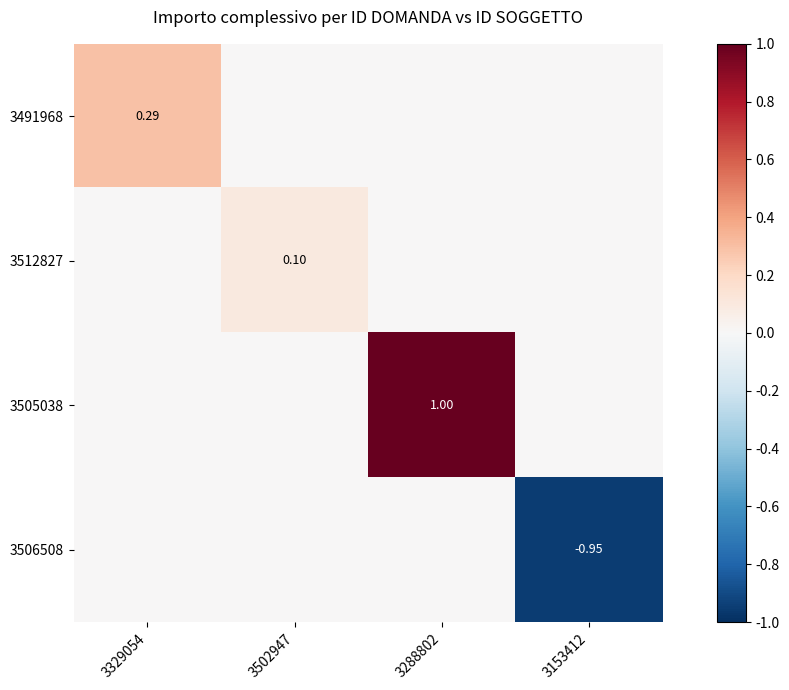

What is the sum of the 3512827 values at 3288802 and 3502947?

0.1